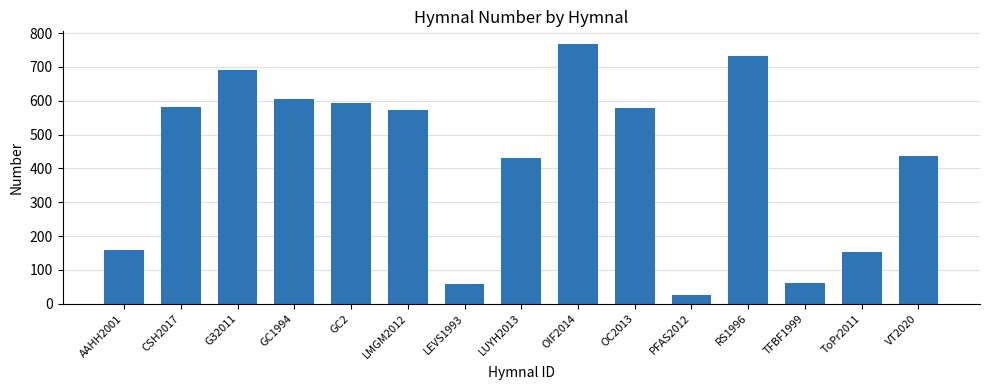

What is the change in value from LEVS1993 to LUYH2013?

+373